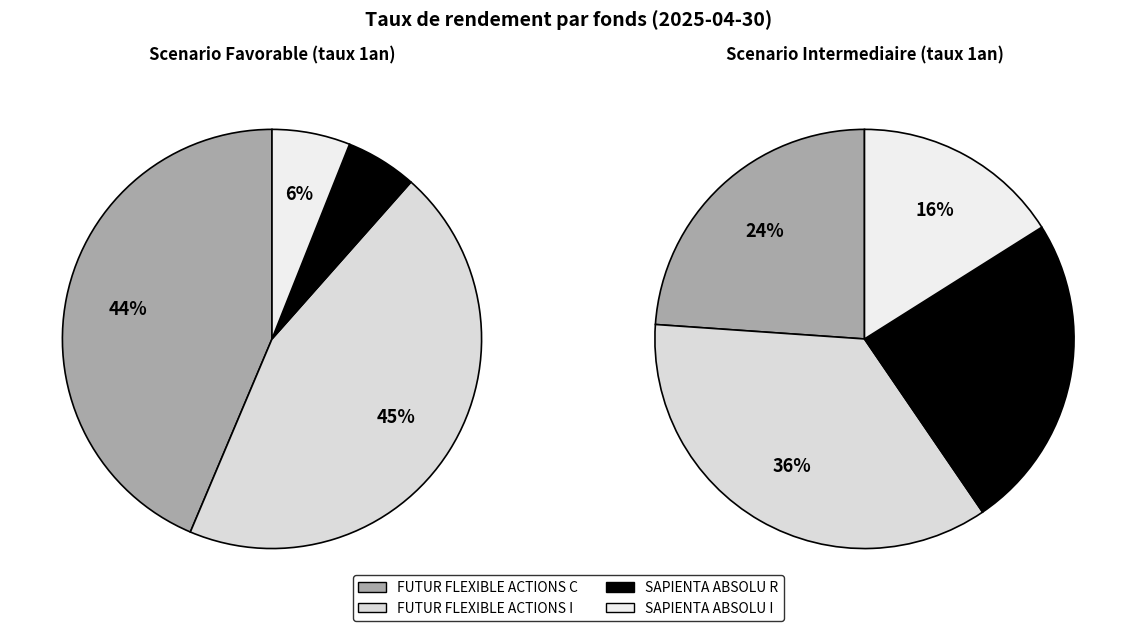

Is it true that Defavorable 1an is 99% of the pie?

False